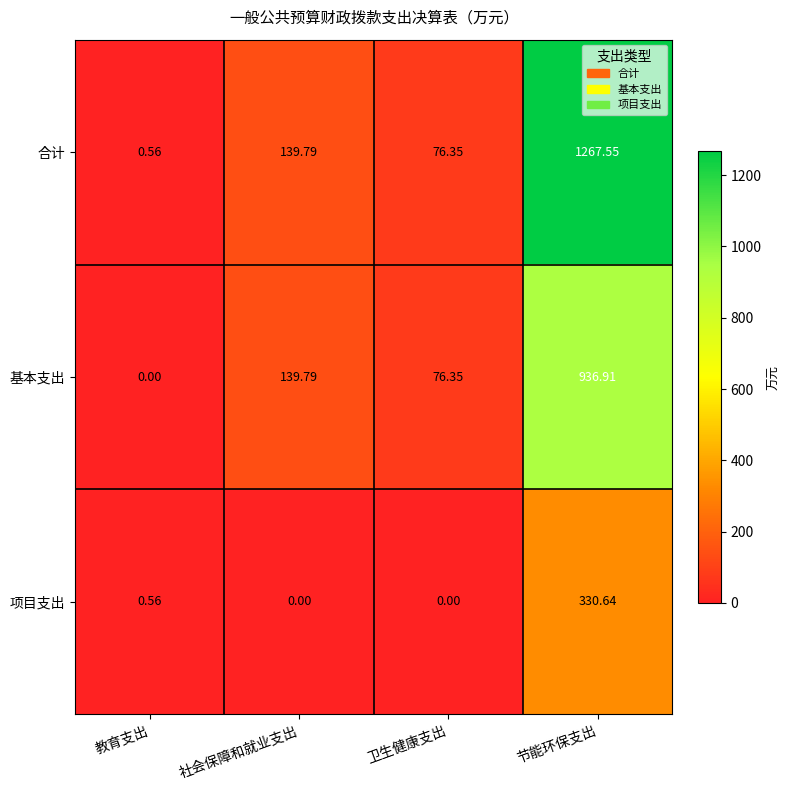

Which category has the lowest value in the 合计 series?

教育支出